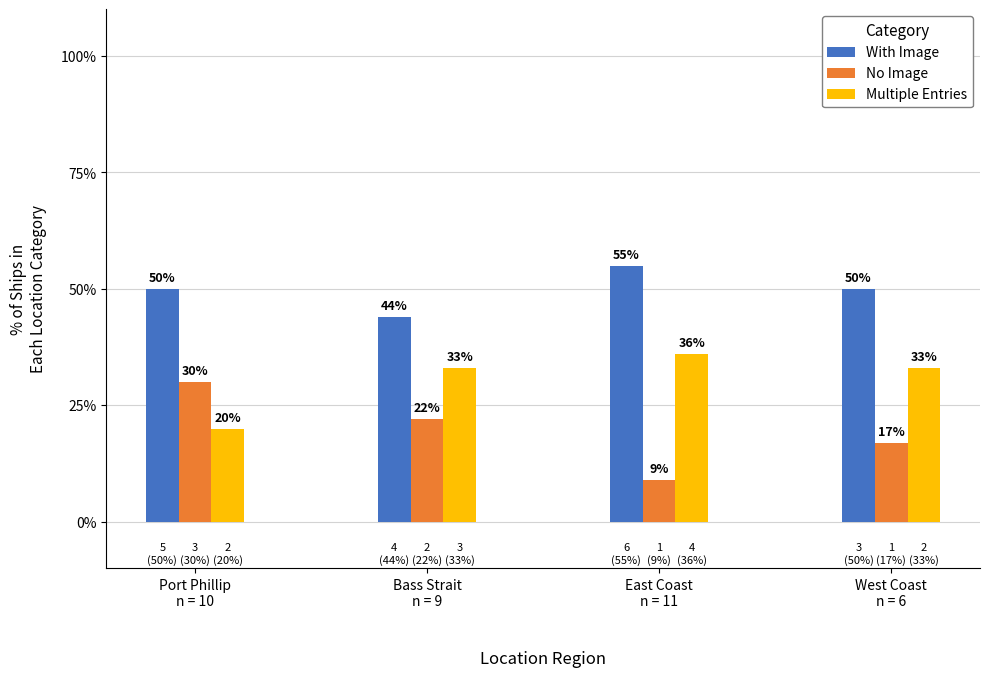

Reading right to left, list all the values displayed in this chart.

With Image: 50	55	44	50
No Image: 17	9	22	30
Multiple Entries: 33	36	33	20